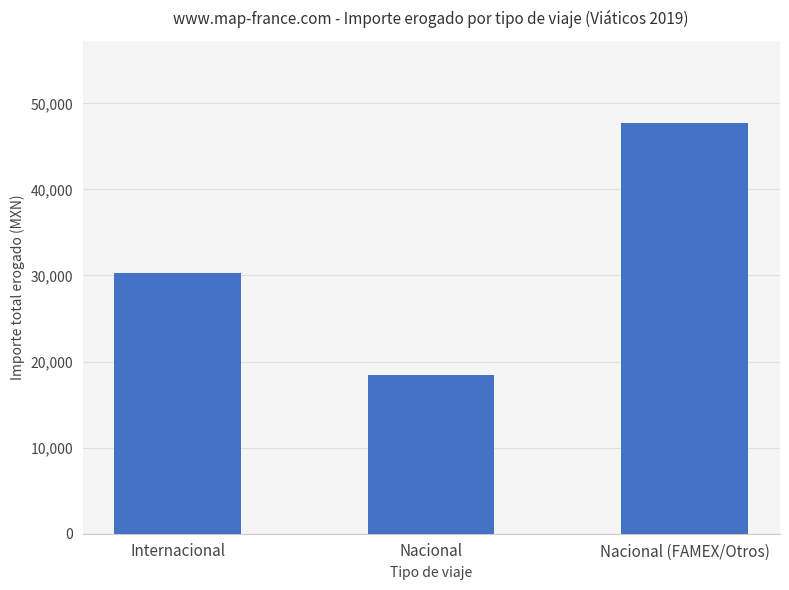

At which label is the value closest to 33057?

Internacional